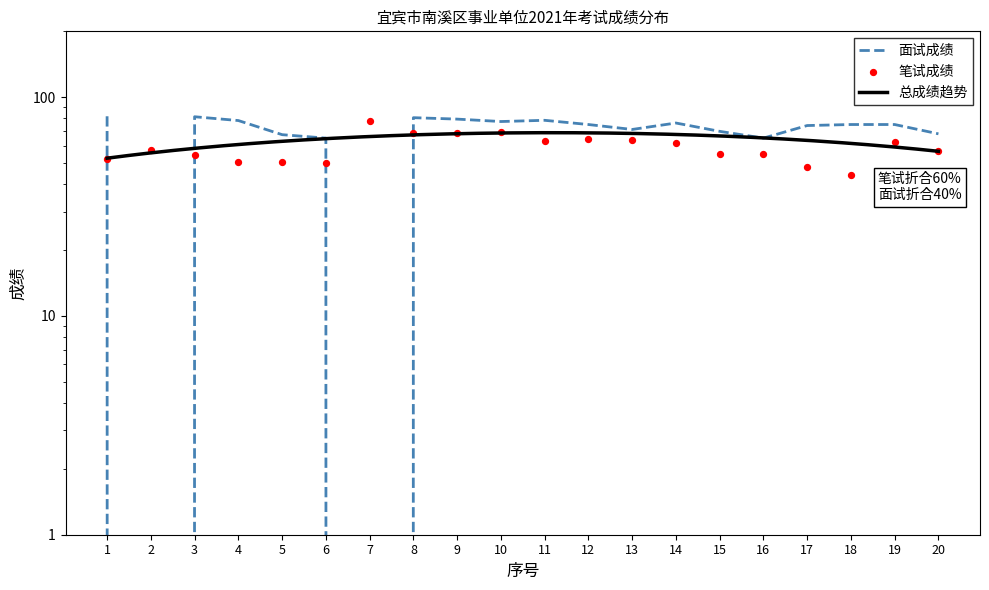

At how many categories does at least one series exceed 49?

20